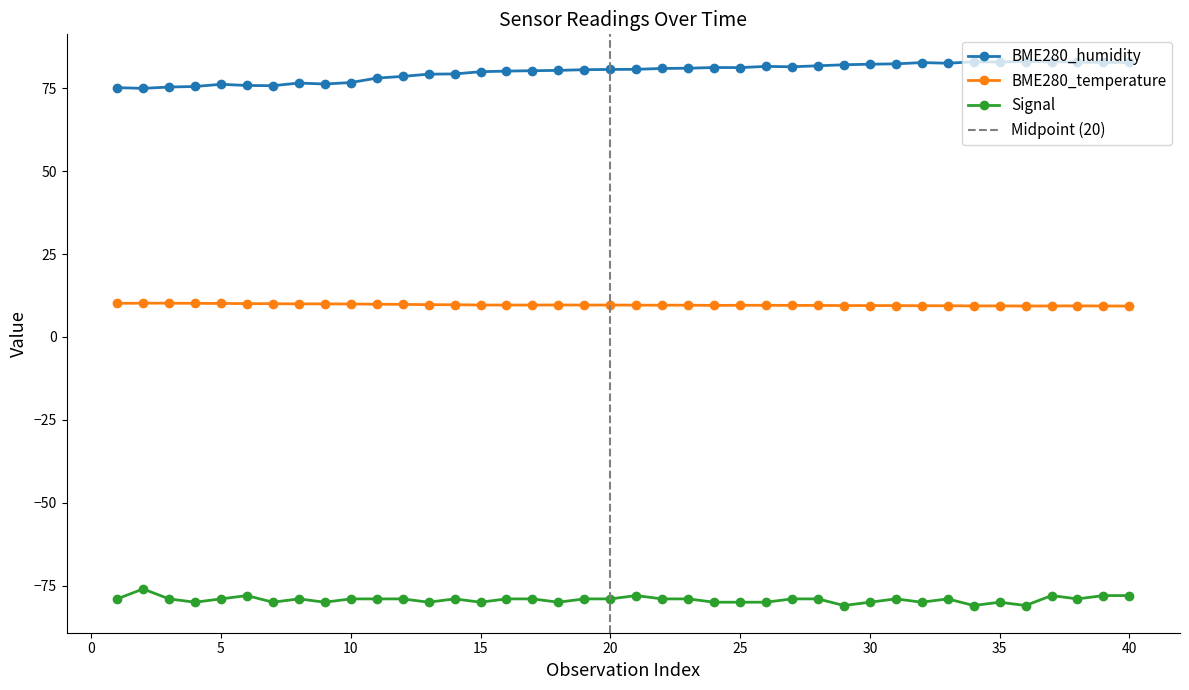

What is the maximum value for BME280_temperature?

10.2